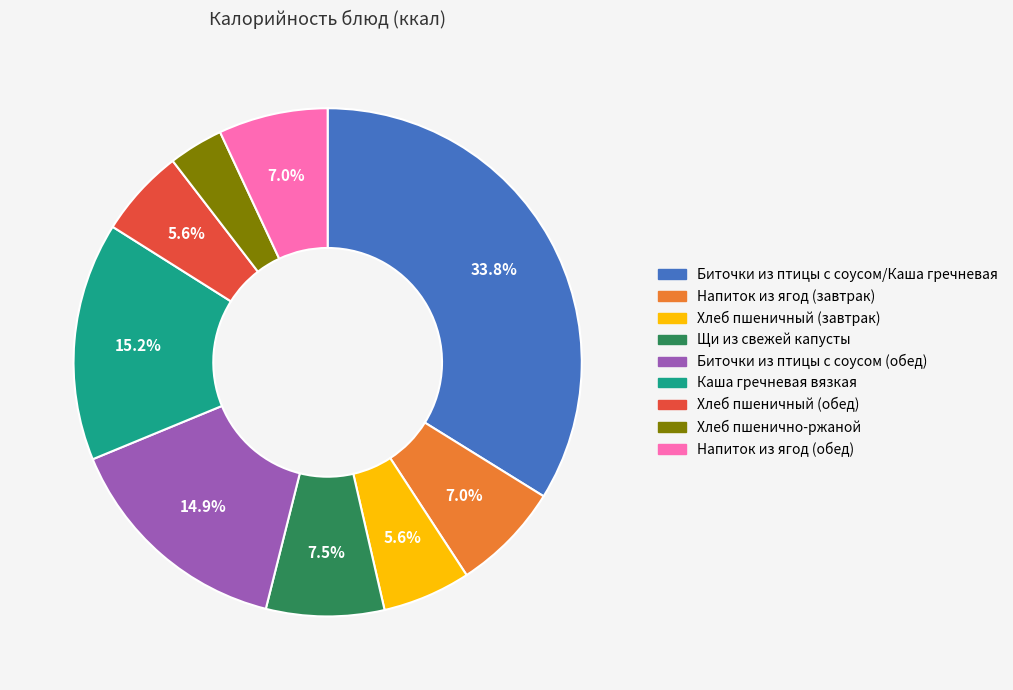

To the nearest percent, what portion does Каша гречневая вязкая represent?

15%